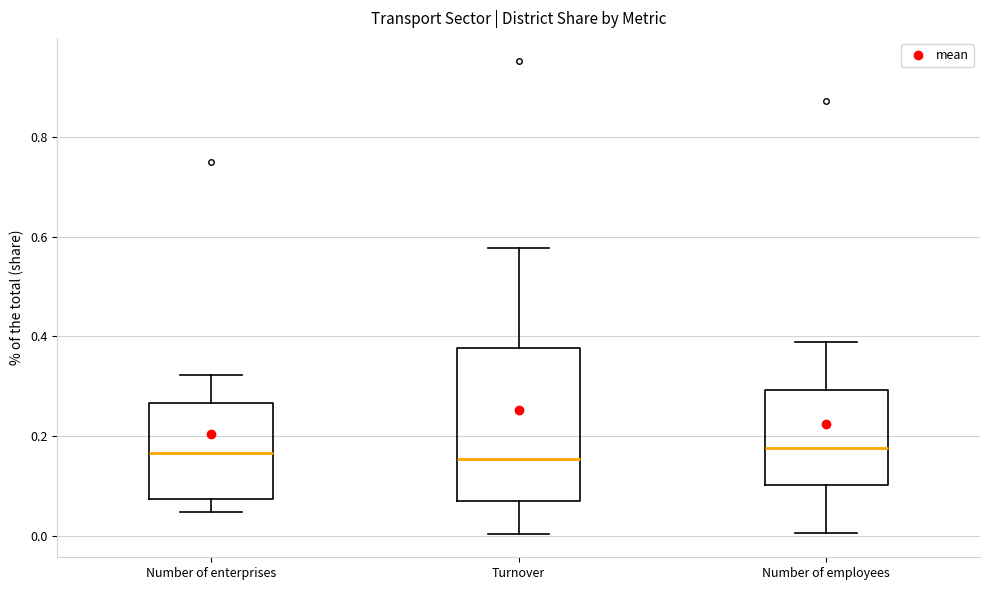

Comparing the boxes themselves (not the whiskers), which one is the tallest?

Turnover